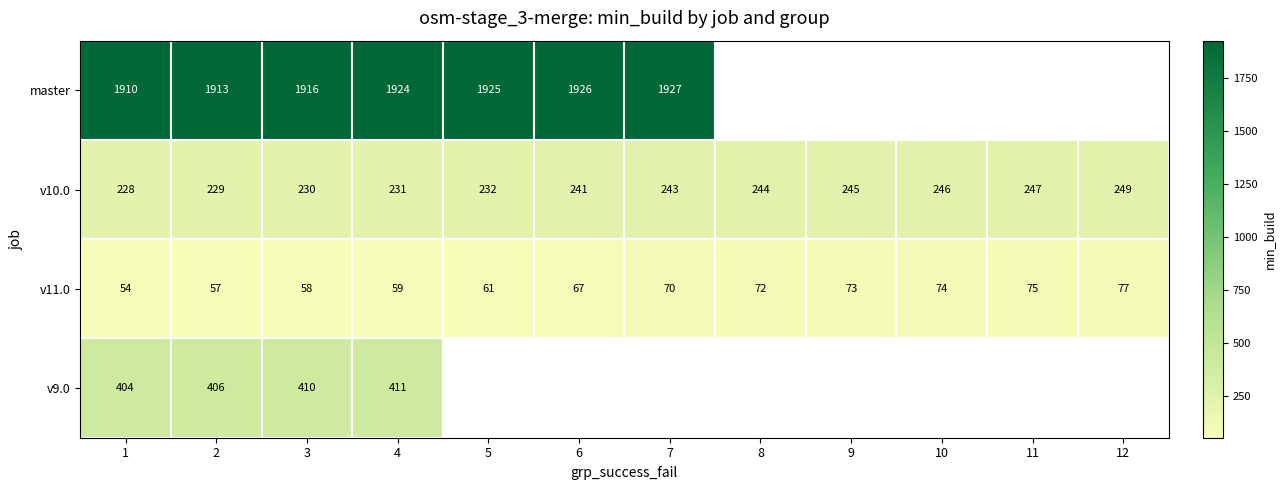

Which has a higher value, 1 or 12?

12